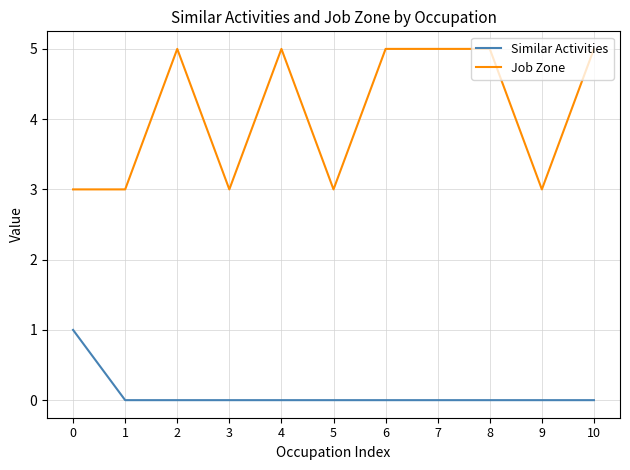

Is it true that Job Zone equals 2 at 5?

False